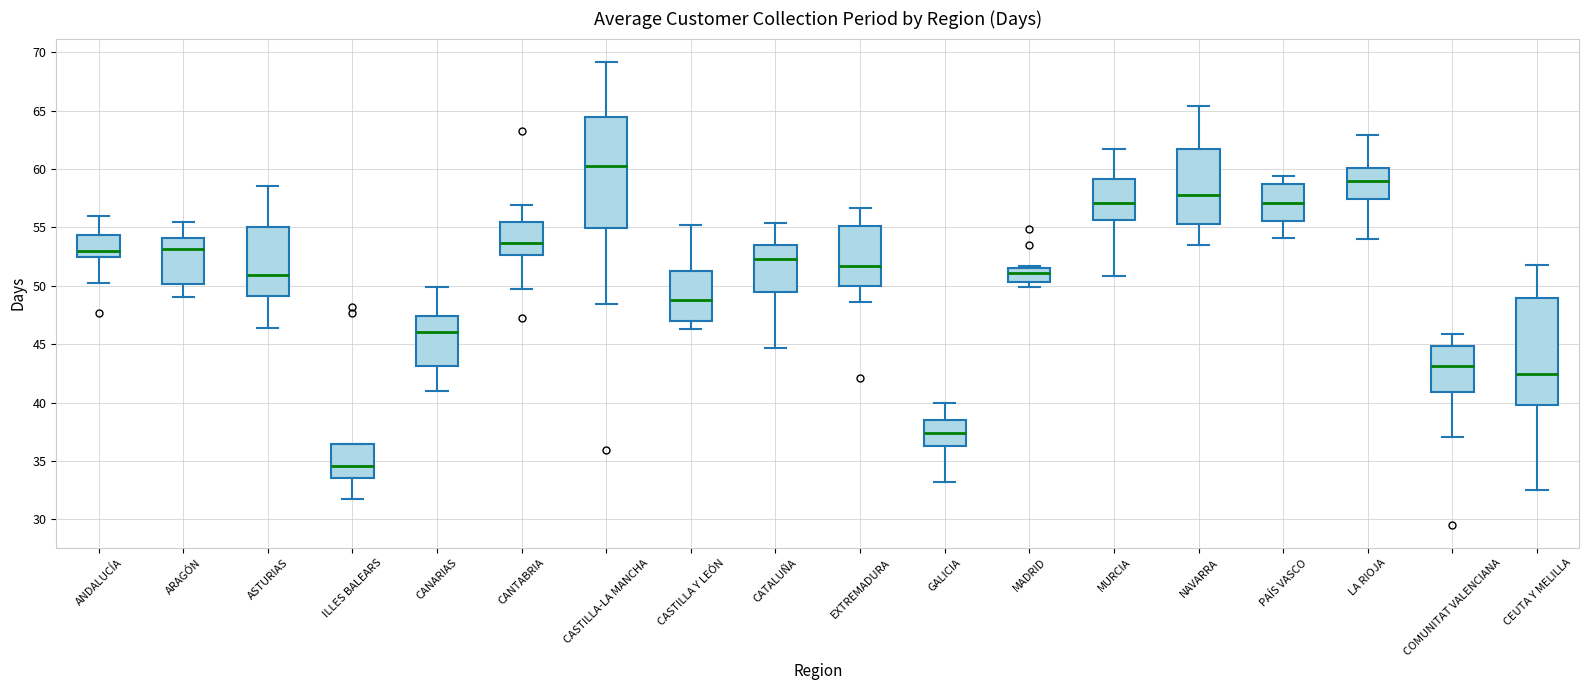

Where does the median line of the box for NAVARRA sit on the y-axis? The values are not printed on the chart, so give them approximately, as read against the axis.

57.5